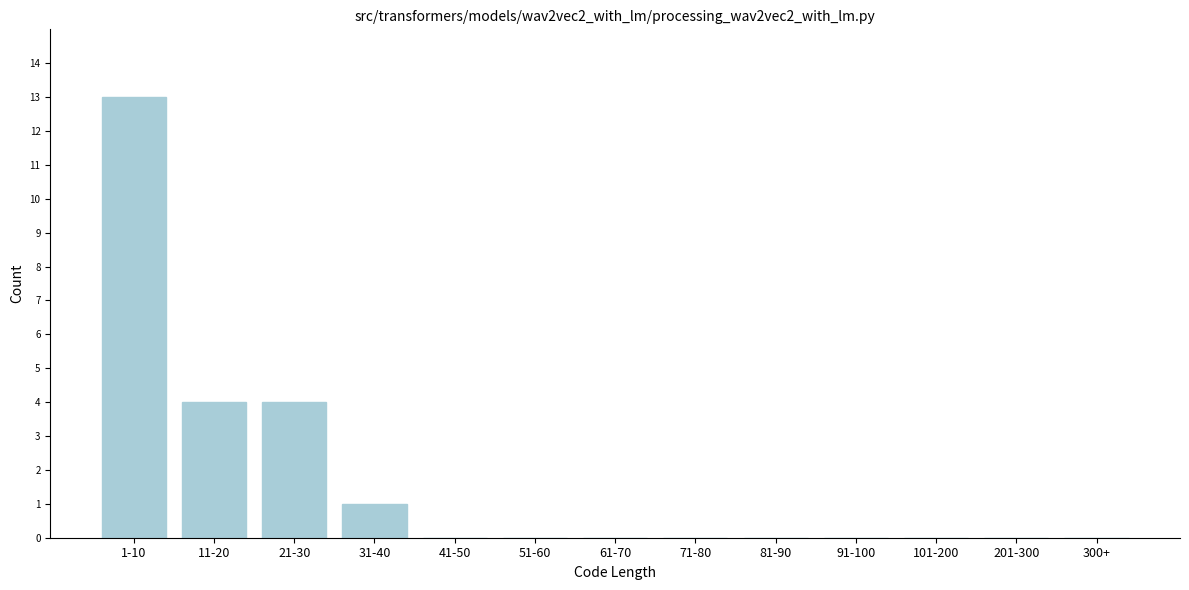

Reading left to right, what are all the values shown in this chart?

1-10=13	11-20=4	21-30=4	31-40=1	41-50=0	51-60=0	61-70=0	71-80=0	81-90=0	91-100=0	101-200=0	201-300=0	300+=0